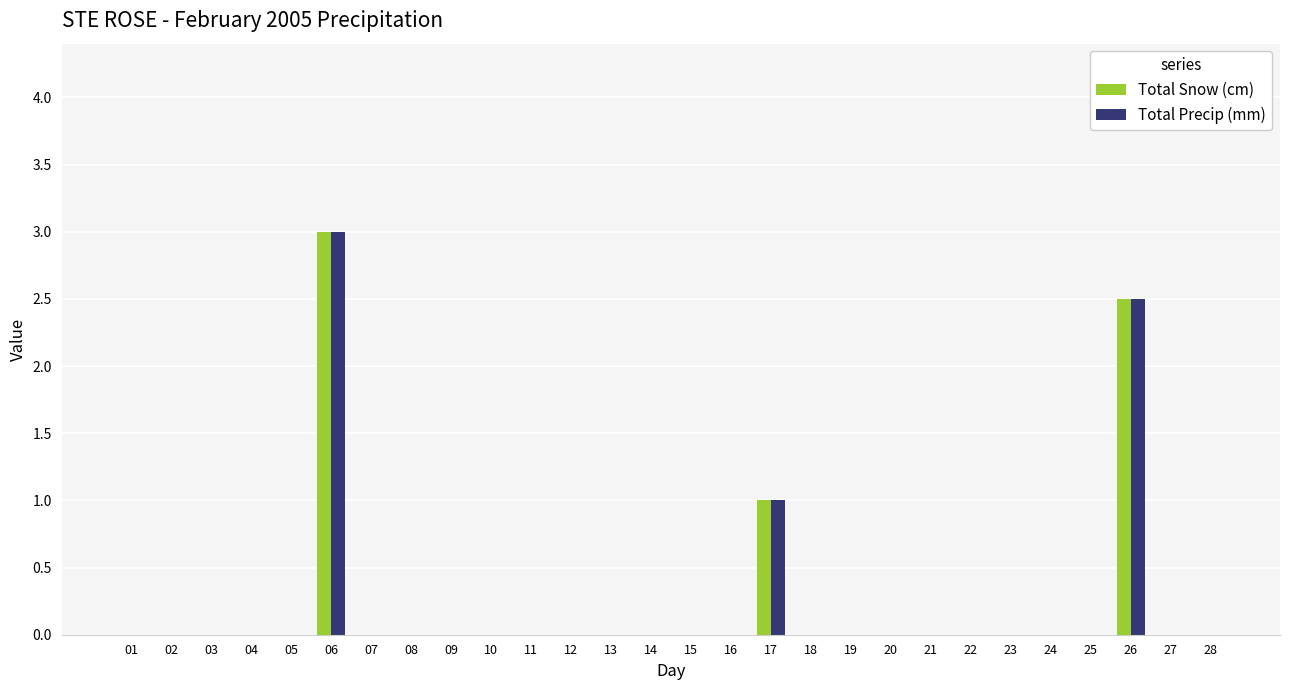

Count the Total Precip (mm) values in the range 0 to 1.

26